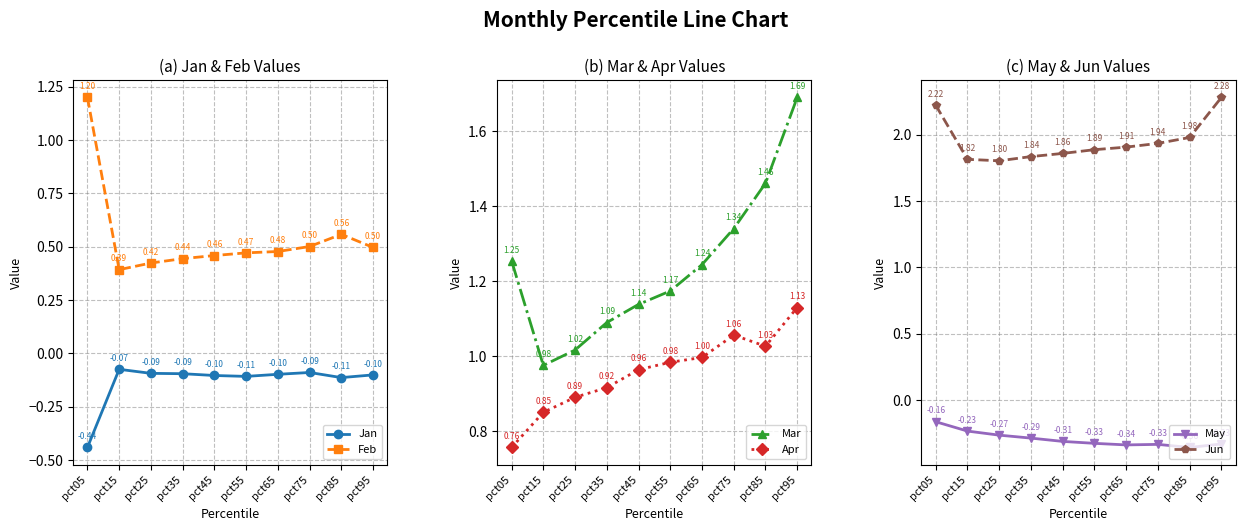

True or false: May and Jun intersect in this chart.

False